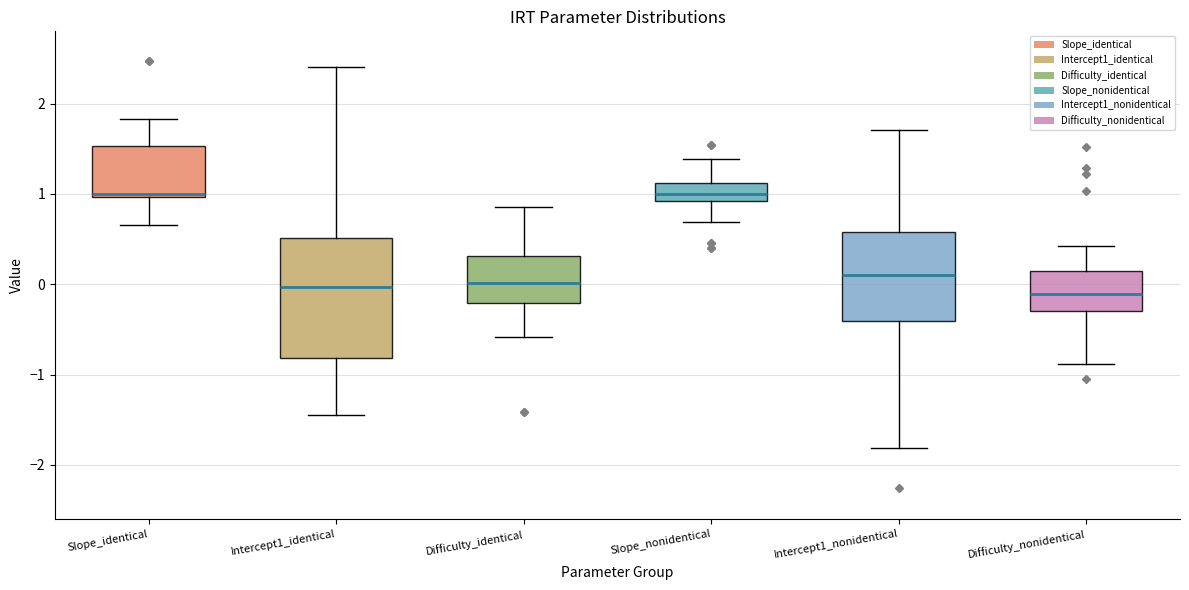

Reading left to right, transcribe this box plot: for each box, give where its median line is, the range the box spans, and where its two whiskers end, as read against the y-axis. The values are not printed on the chart, so give them approximately, as read against the axis.

Slope_identical: median 1.0 (just above the box's lower edge), box 1.0 to 1.5, whiskers 0.7 to 1.8
Intercept1_identical: median 0.0, box -0.8 to 0.5, whiskers -1.4 to 2.4
Difficulty_identical: median 0.0, box -0.2 to 0.3, whiskers -0.6 to 0.9
Slope_nonidentical: median 1.0, box 0.9 to 1.1, whiskers 0.7 to 1.4
Intercept1_nonidentical: median 0.1, box -0.4 to 0.6, whiskers -1.8 to 1.7
Difficulty_nonidentical: median -0.1, box -0.3 to 0.1, whiskers -0.9 to 0.4